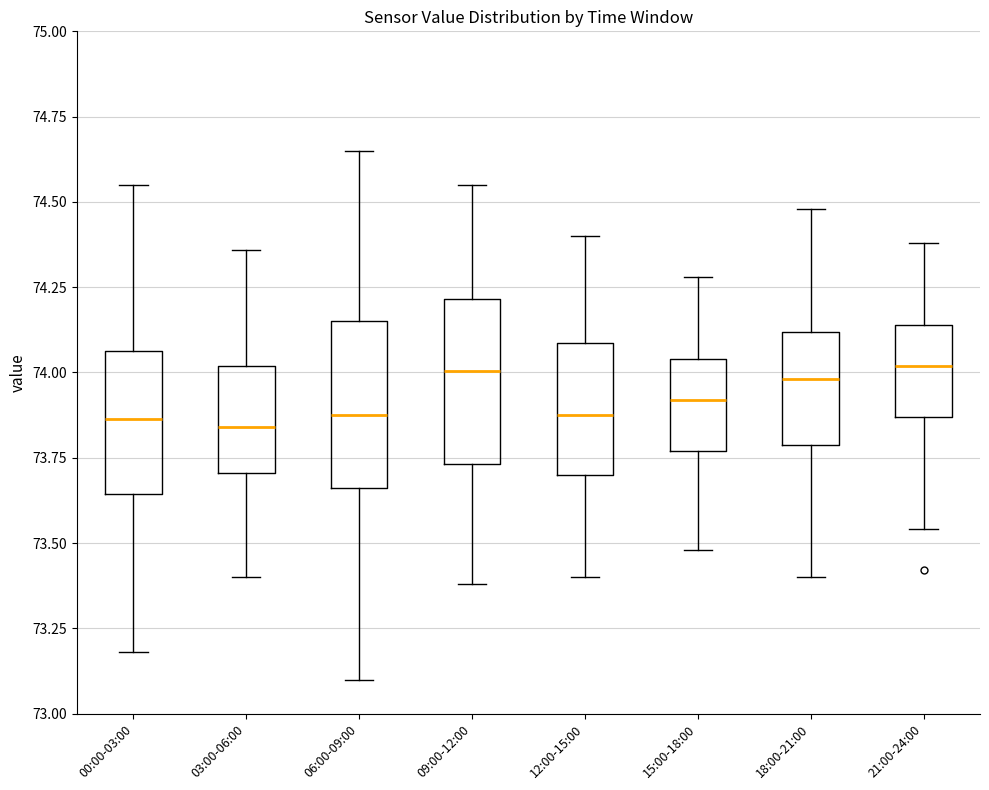

Where is the lower edge of the box for 12:00-15:00 on the y-axis? The values are not printed on the chart, so give them approximately, as read against the axis.

73.70